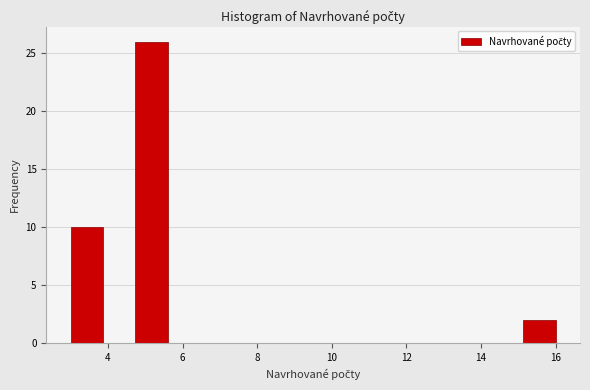

Reading left to right, list every bar in this chart as the range it spans on the x-axis followed by its height. Neither the bar edges nor the heights are printed on the chart, so give them approximately, as read against the axes.

3.0 to 3.8: 10
3.8 to 4.8: 0
4.8 to 5.6: 26
5.6 to 6.4: 0
6.4 to 7.4: 0
7.4 to 8.2: 0
8.2 to 9.0: 0
9.0 to 10.0: 0
10.0 to 10.8: 0
10.8 to 11.6: 0
11.6 to 12.6: 0
12.6 to 13.4: 0
13.4 to 14.2: 0
14.2 to 15.2: 0
15.2 to 16.0: 2